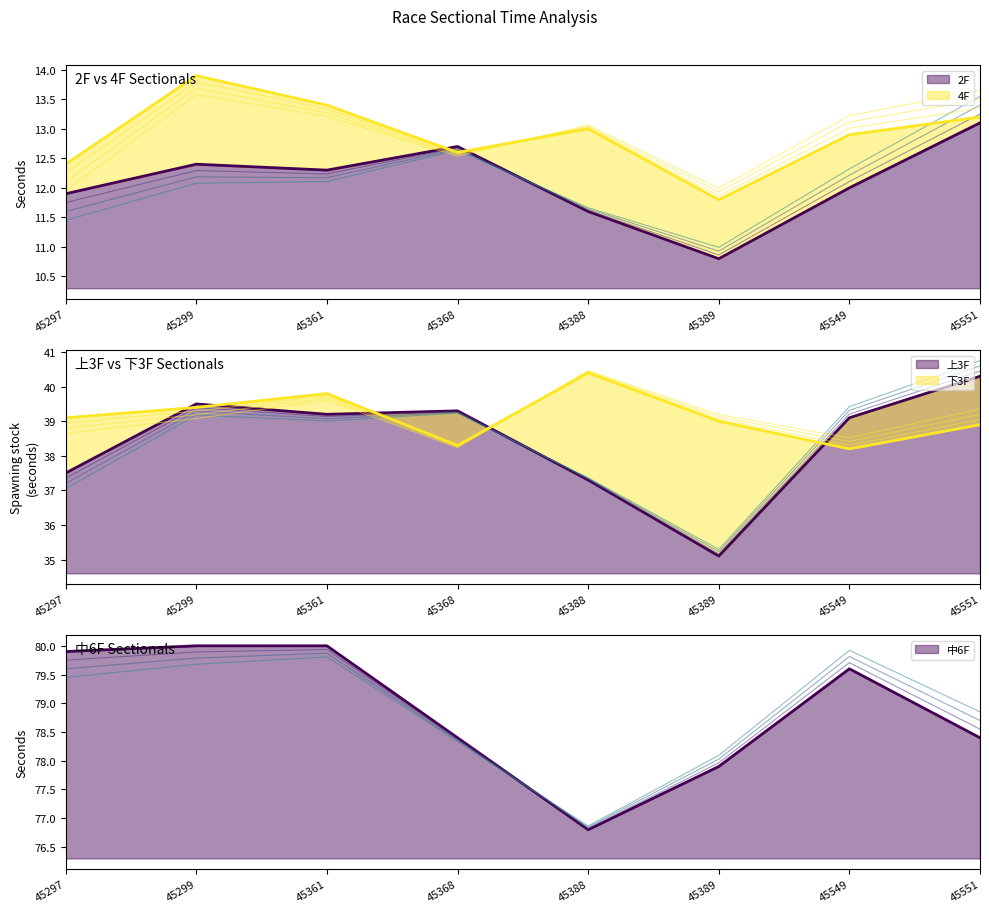

Reading left to right, extract all data points from this chart.

2F: 45297=11.9	45299=12.4	45361=12.3	45368=12.7	45388=11.6	45389=10.8	45549=12.0	45551=13.1
4F: 45297=12.4	45299=13.9	45361=13.4	45368=12.6	45388=13.0	45389=11.8	45549=12.9	45551=13.2
上3F: 45297=37.5	45299=39.5	45361=39.2	45368=39.3	45388=37.3	45389=35.1	45549=39.1	45551=40.3
中6F: 45297=79.9	45299=80.0	45361=80.0	45368=78.4	45388=76.8	45389=77.9	45549=79.6	45551=78.4
下3F: 45297=39.1	45299=39.4	45361=39.8	45368=38.3	45388=40.4	45389=39.0	45549=38.2	45551=38.9